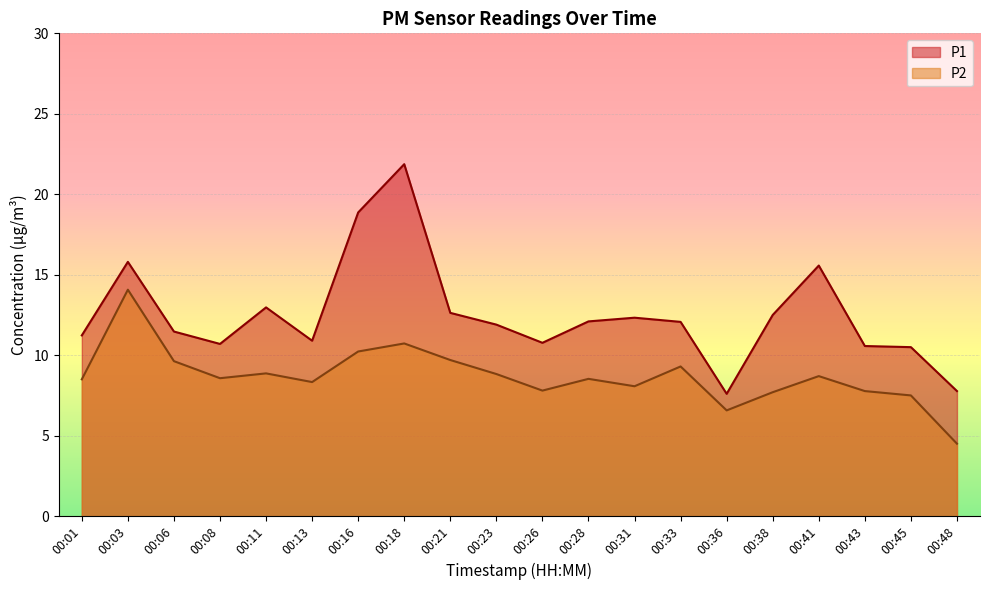

At which category does the chart reach its minimum across all series?

00:48